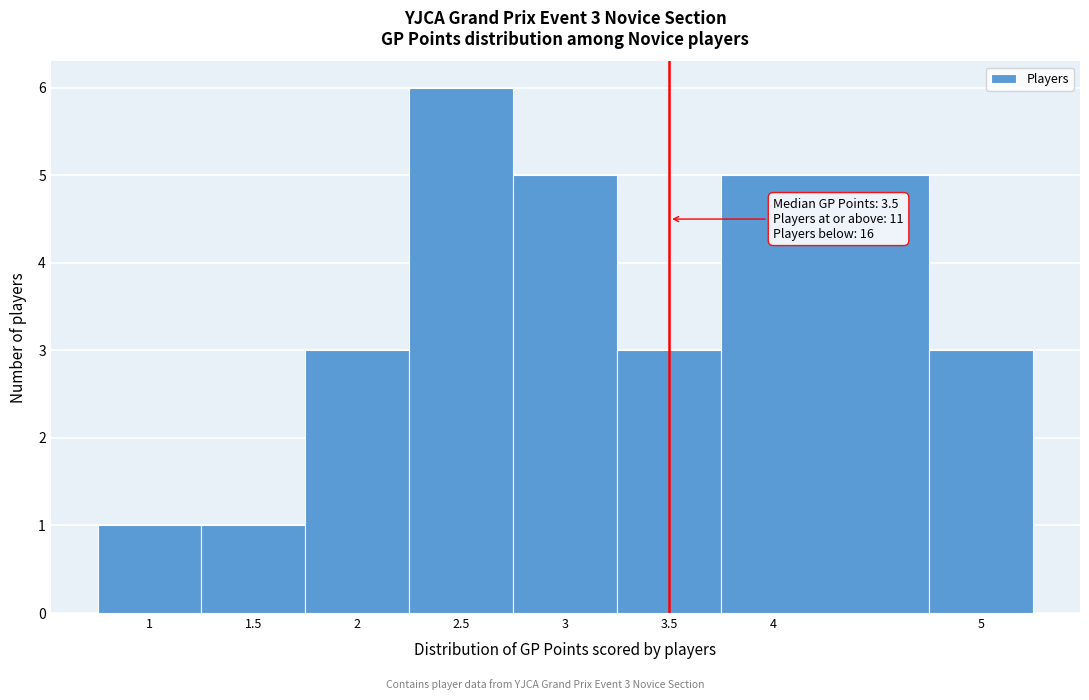

Over which range of the x-axis is the bar tallest?

2.25 to 2.75